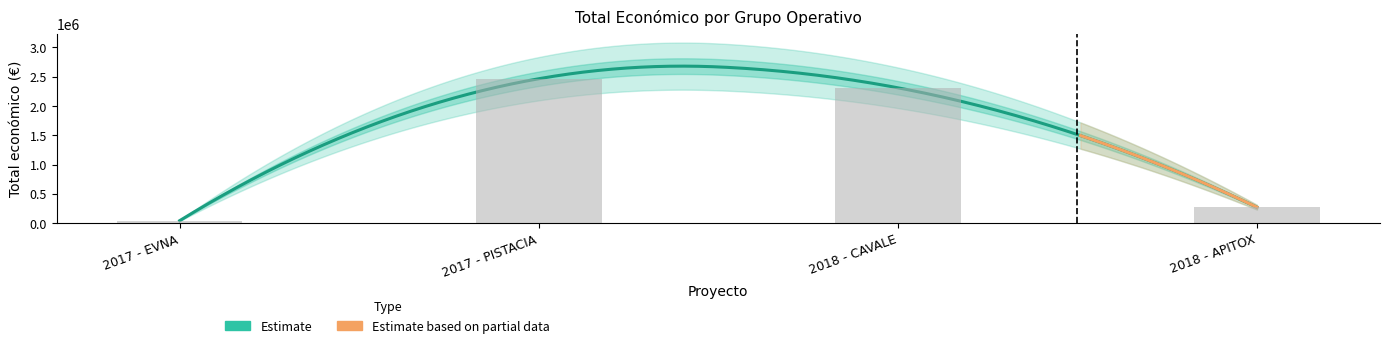

Reading left to right, list all the values displayed in this chart.

2017 - EVNA=42072	2017 - PISTACIA=2464572	2018 - CAVALE=2310026	2018 - APITOX=271552